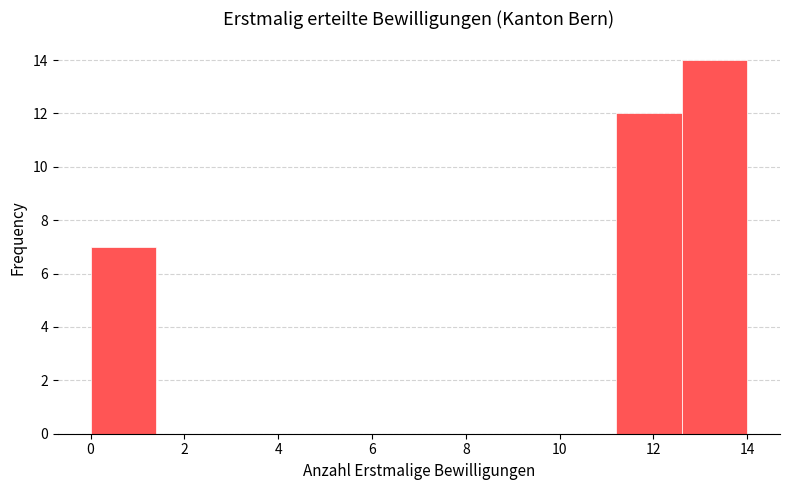

How tall is the bar that spans 0.0 to 1.4 on the x-axis? The values are not printed on the chart, so give them approximately, as read against the axis.

7